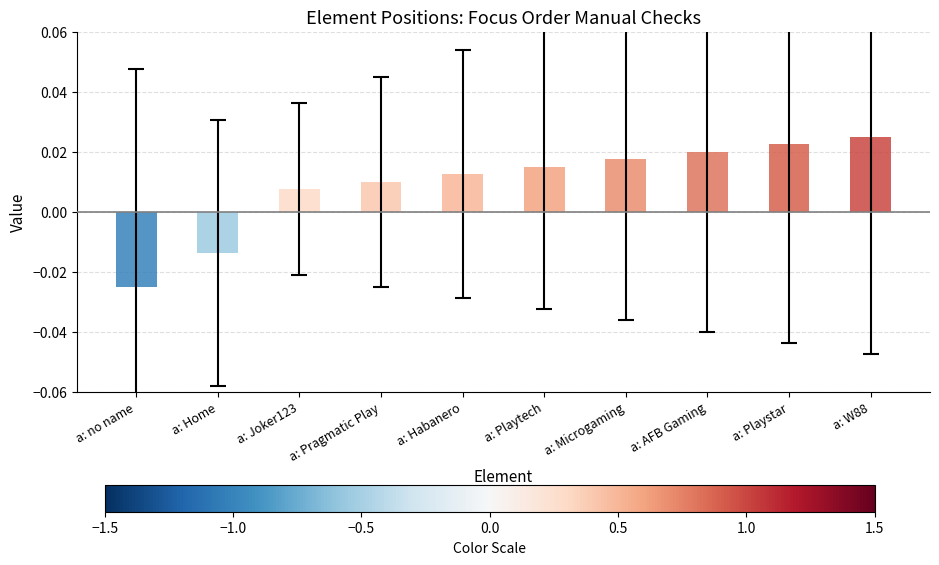

What is the label of the 7th bar from the right?

a: Pragmatic Play